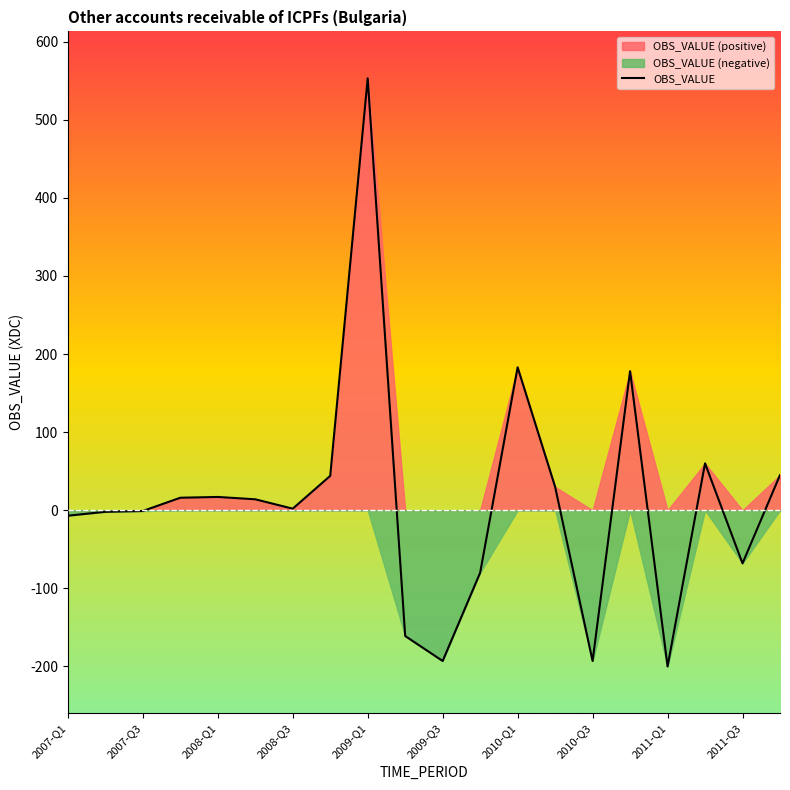

How many data points are less than 14?

10